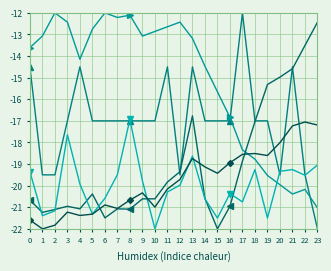

What is the smallest value displayed?

-22.0